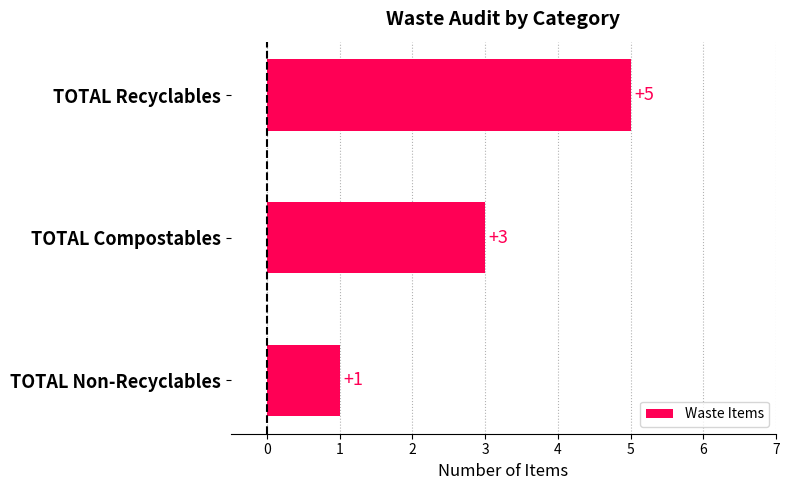

Rank the categories by value from lowest to highest.

TOTAL Non-Recyclables, TOTAL Compostables, TOTAL Recyclables